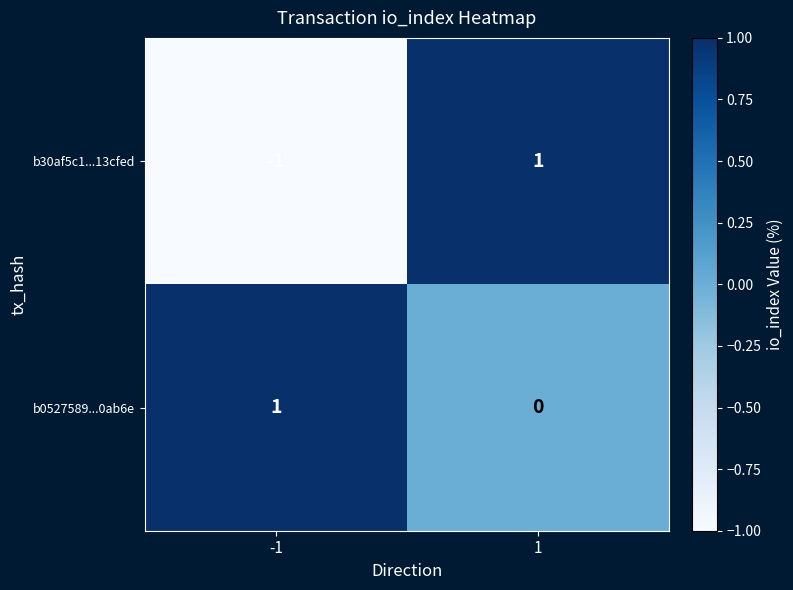

What is the difference between the highest and lowest values at 1?

1